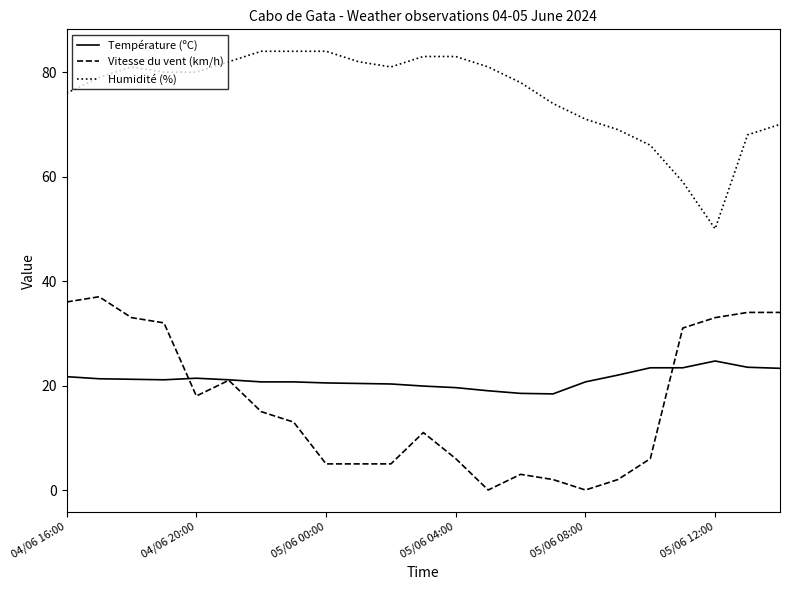

What is the average value of the Température (ºC) series?

21.2